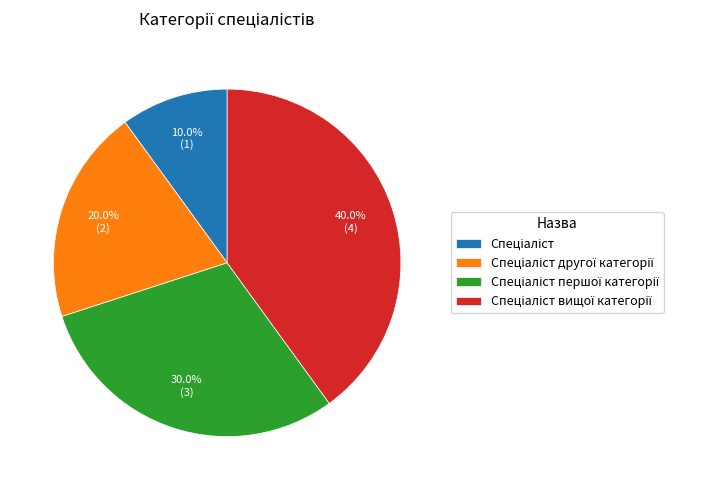

Is there any slice that represents more than half of the pie?

No